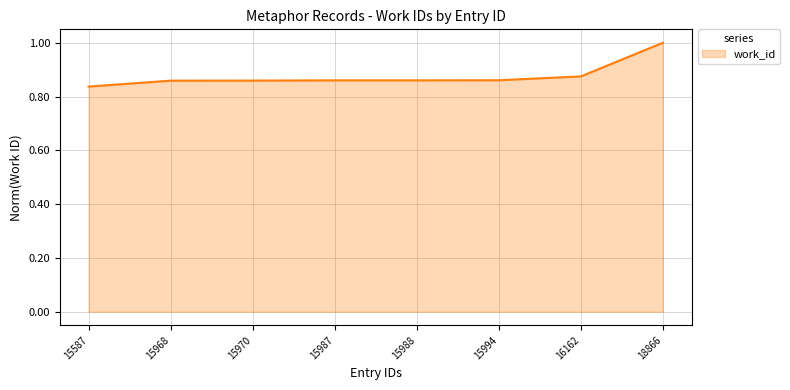

Is it true that the value at 15970 is 1.3?

False